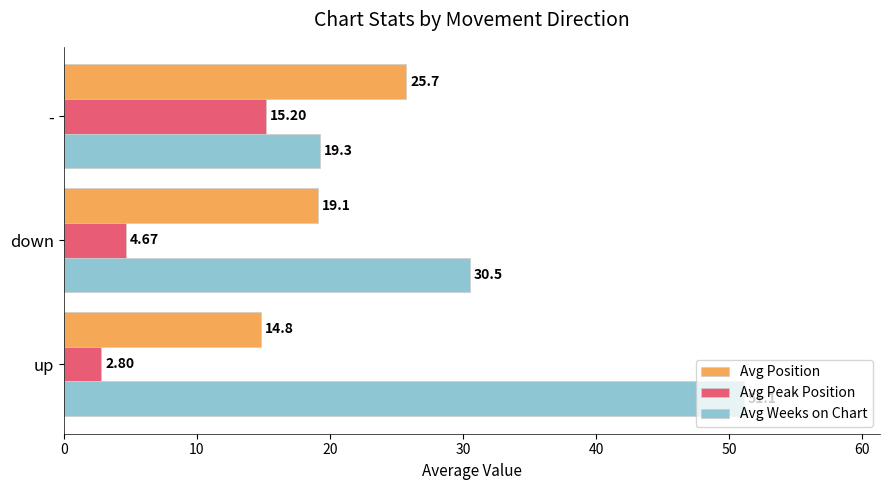

Which series has the largest range (max minus min)?

Avg Weeks on Chart